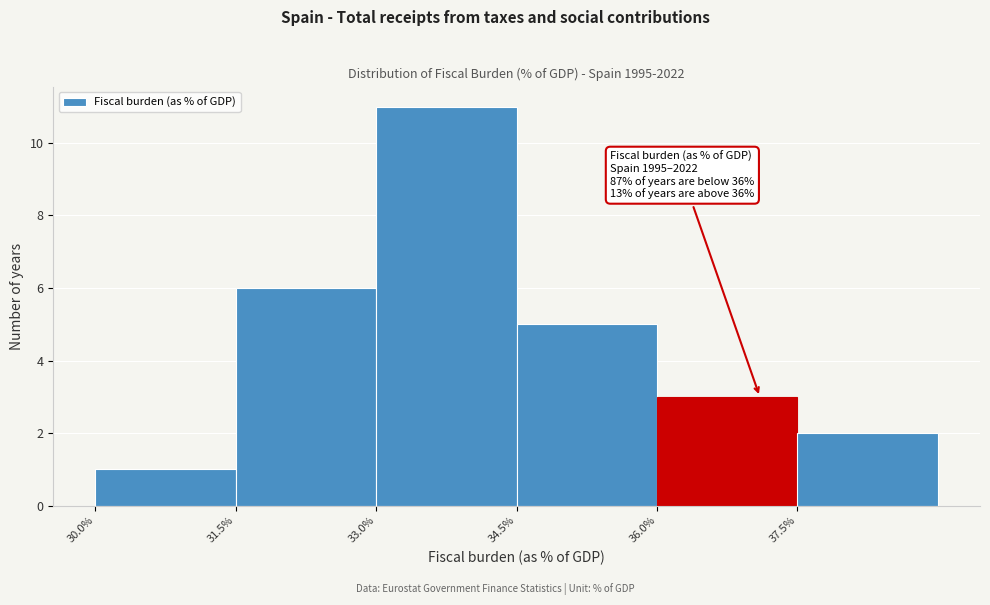

Which range on the x-axis has the tallest bar?

33.0 to 34.5